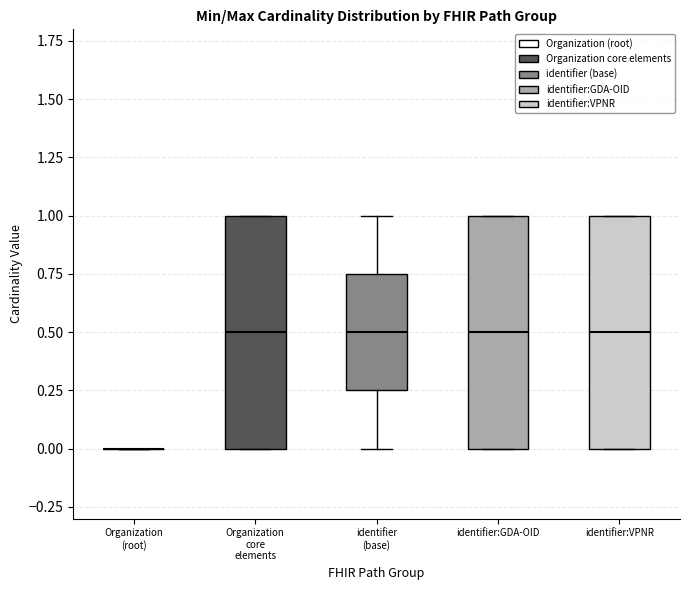

Reading left to right, read every box against the y-axis: the position of its median line, the range the box covers, and the ends of its whiskers. The values are not printed on the chart, so give them approximately, as read against the axis.

Organization (root): box collapsed to a line at 0.00, whiskers 0.00 to 0.00
Organization core elements: median 0.50, box 0.00 to 1.00, whiskers 0.00 to 1.00
identifier (base): median 0.50, box 0.25 to 0.75, whiskers 0.00 to 1.00
identifier:GDA-OID: median 0.50, box 0.00 to 1.00, whiskers 0.00 to 1.00
identifier:VPNR: median 0.50, box 0.00 to 1.00, whiskers 0.00 to 1.00